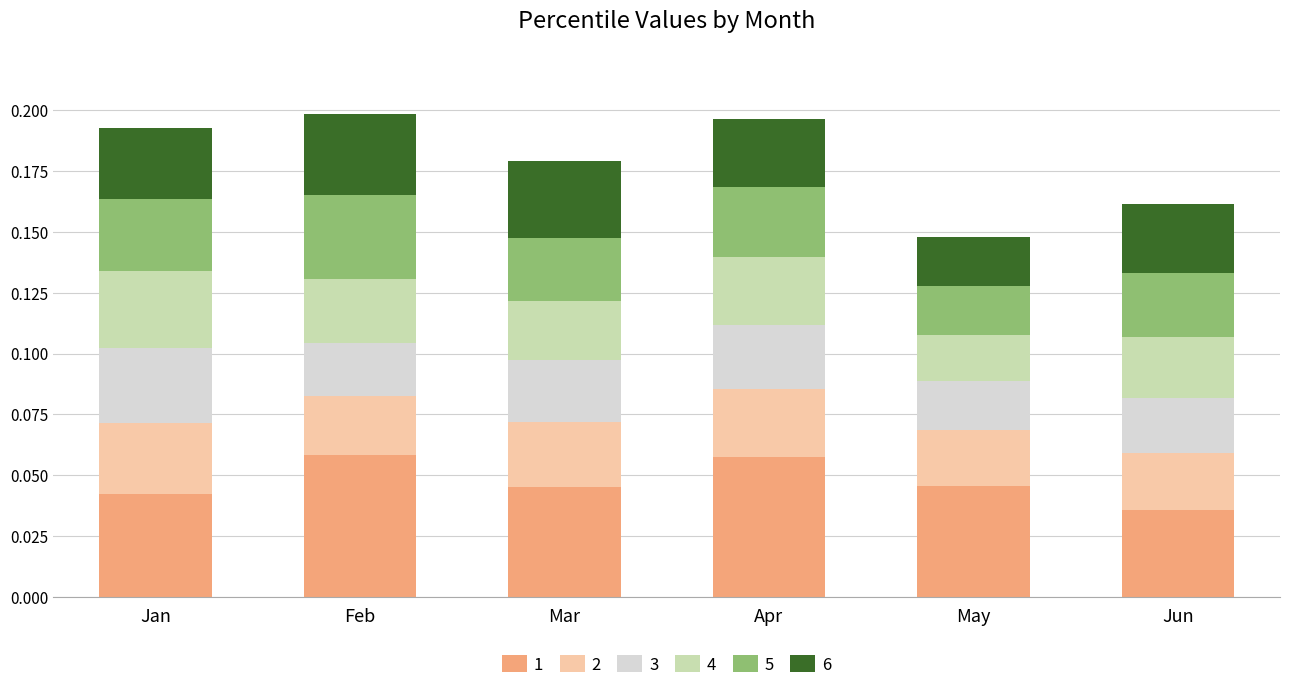

At which label does 1 reach its minimum?

Jun